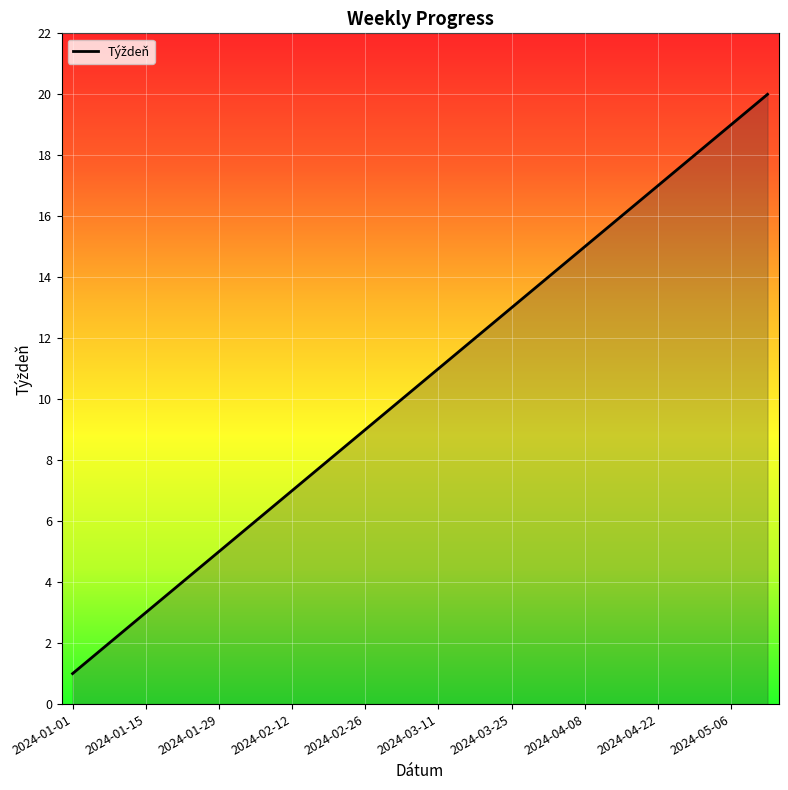

What is the greatest value displayed?

20